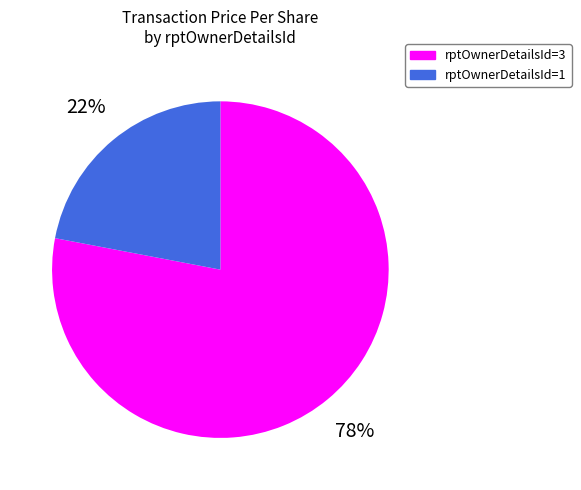

Is there a majority slice in this chart?

Yes